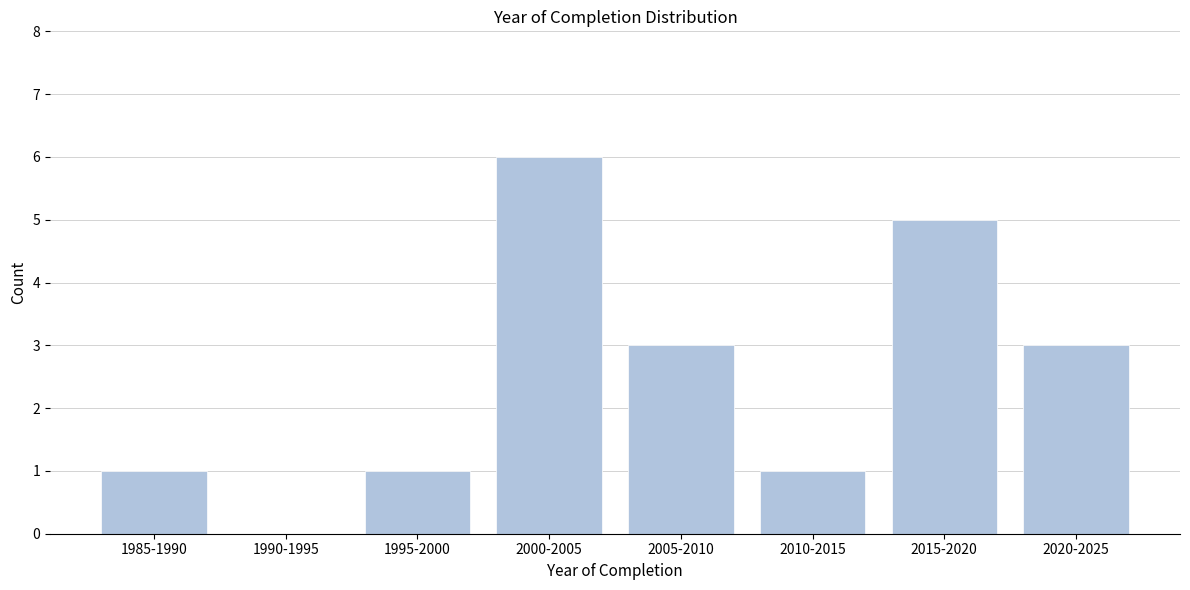

Reading left to right, what are all the values shown in this chart?

1985-1990=1	1990-1995=0	1995-2000=1	2000-2005=6	2005-2010=3	2010-2015=1	2015-2020=5	2020-2025=3